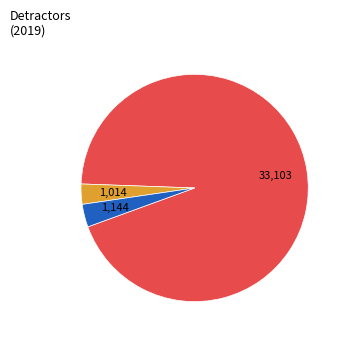

Is there a majority slice in this chart?

Yes